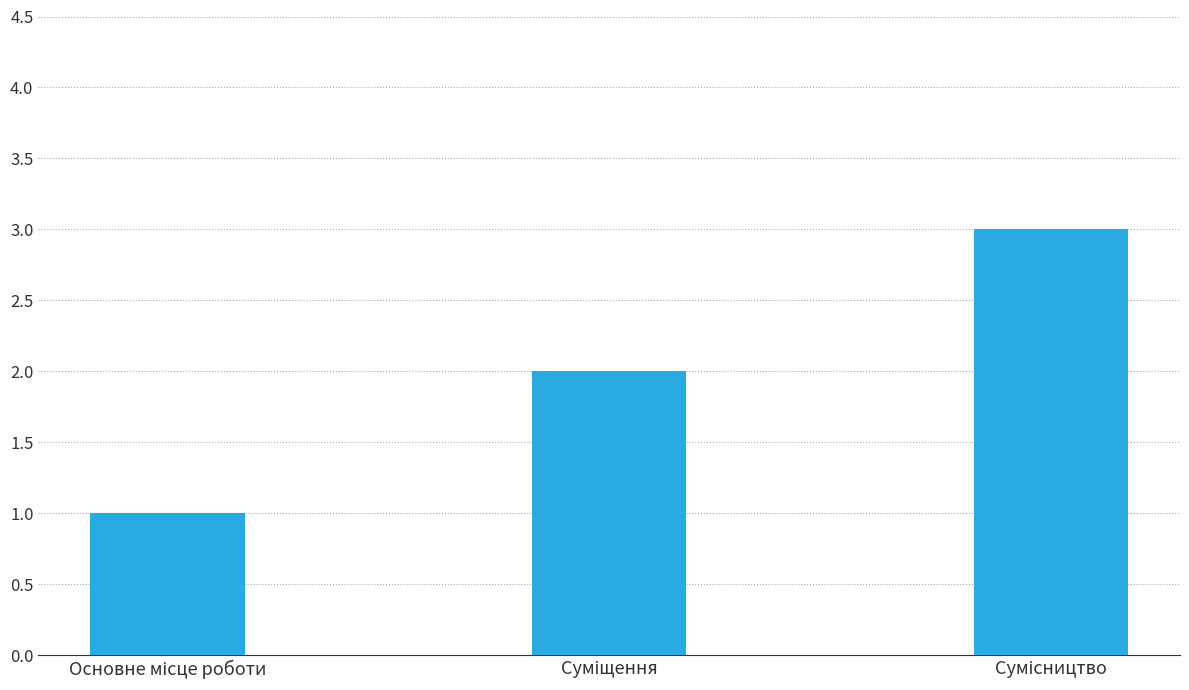

What is the maximum value shown in the chart?

3